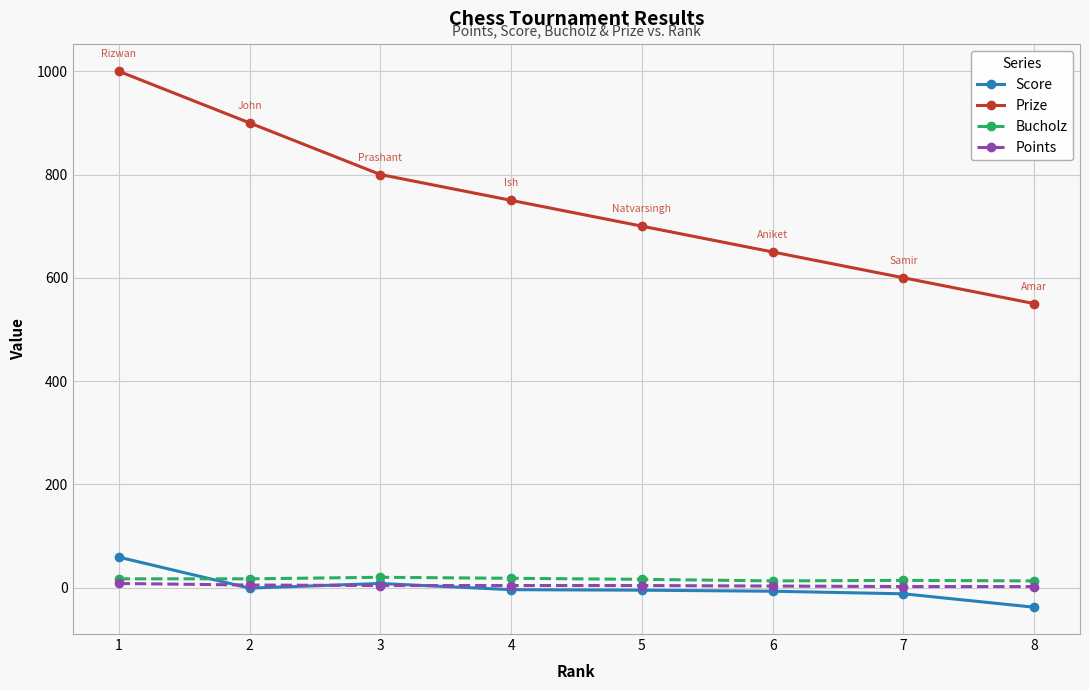

The Points series shows 4 at 4. True or false?

True